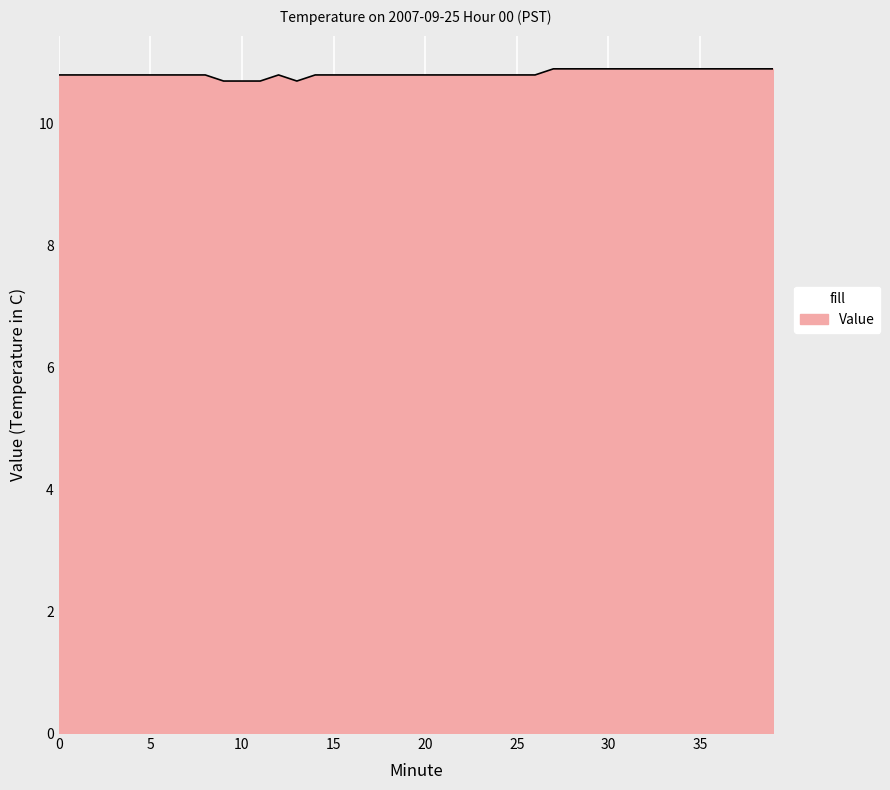

What is the maximum value shown in the chart?

10.9